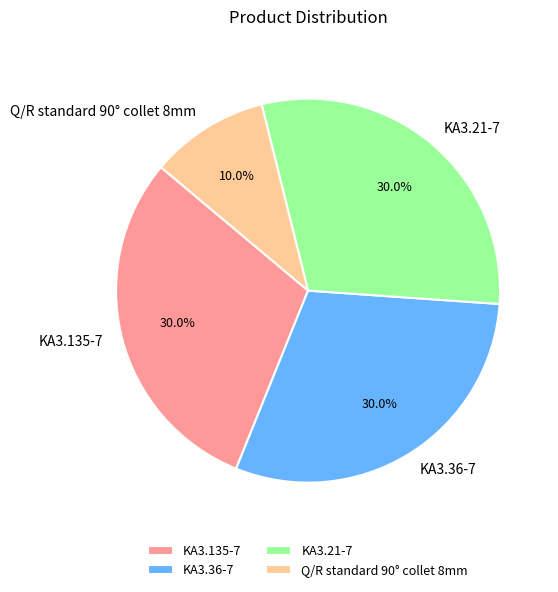

Does Q/R standard 90° collet 8mm account for over 50% of the chart?

No